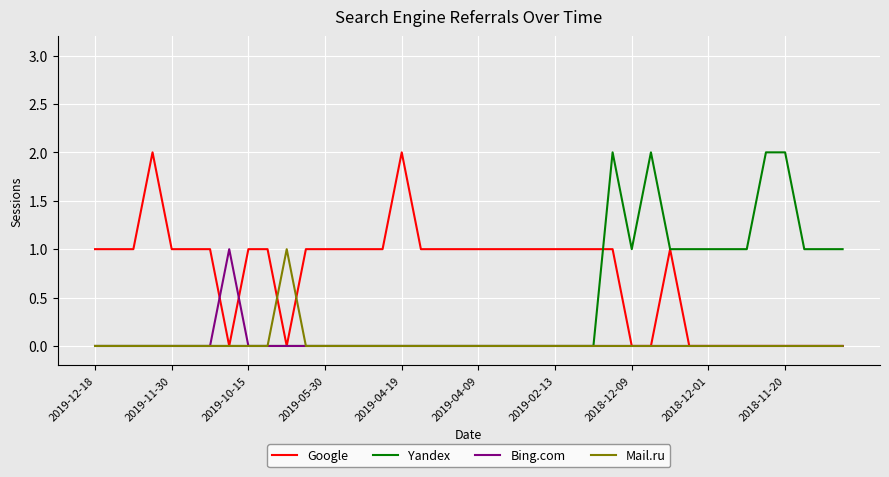

Which series has the largest total across all categories?

Google